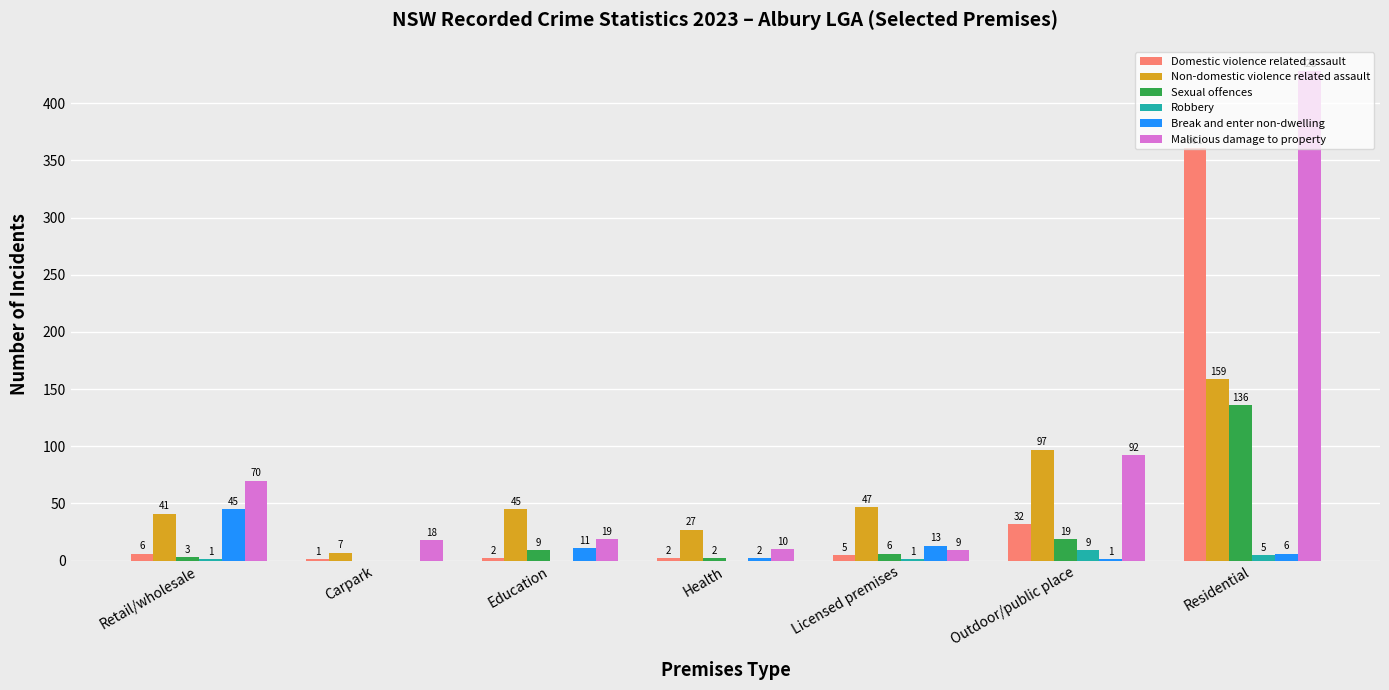

What is the spread (max minus min) of values at Licensed premises?

46